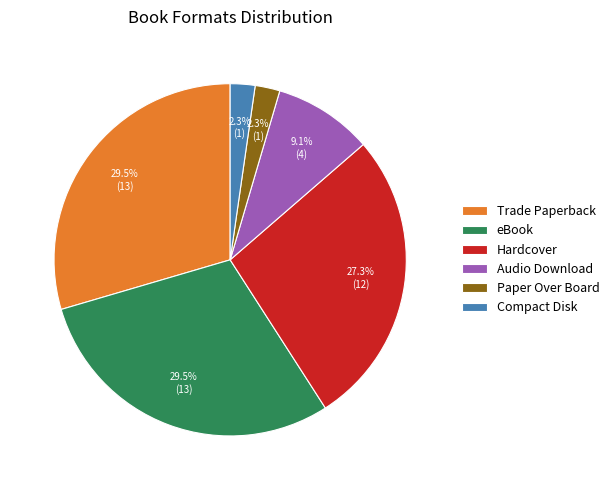

To the nearest percent, what is the combined percentage of Audio Download and Hardcover?

36%